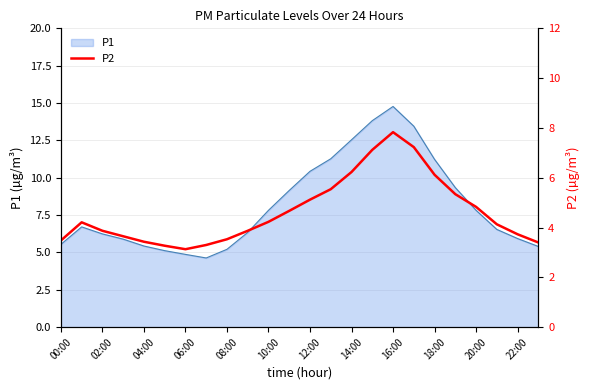

True or false: P1 has a value of 5.9 at 22:00.

True